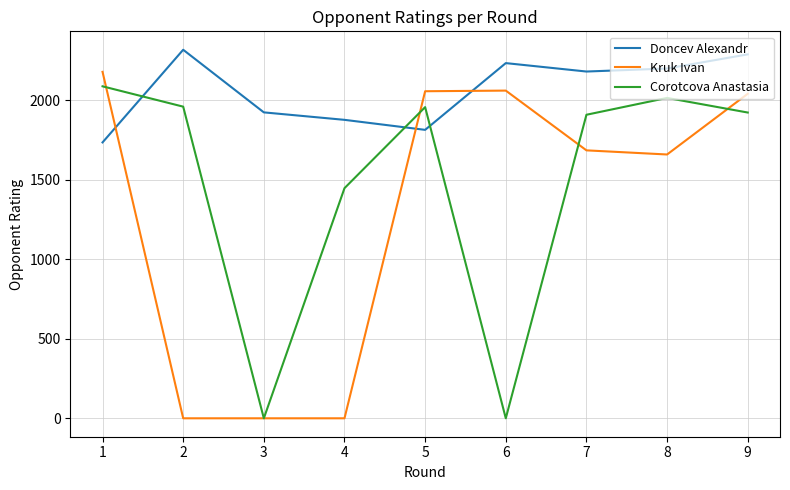

The value of Kruk Ivan at 6 is 2846. True or false?

False